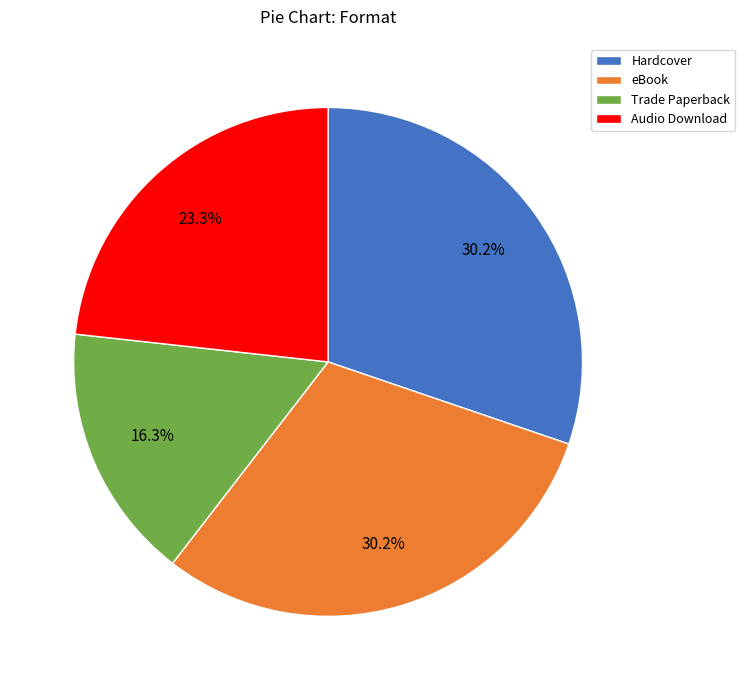

To the nearest percent, what is the difference between the Trade Paperback and Hardcover slice percentages?

14%